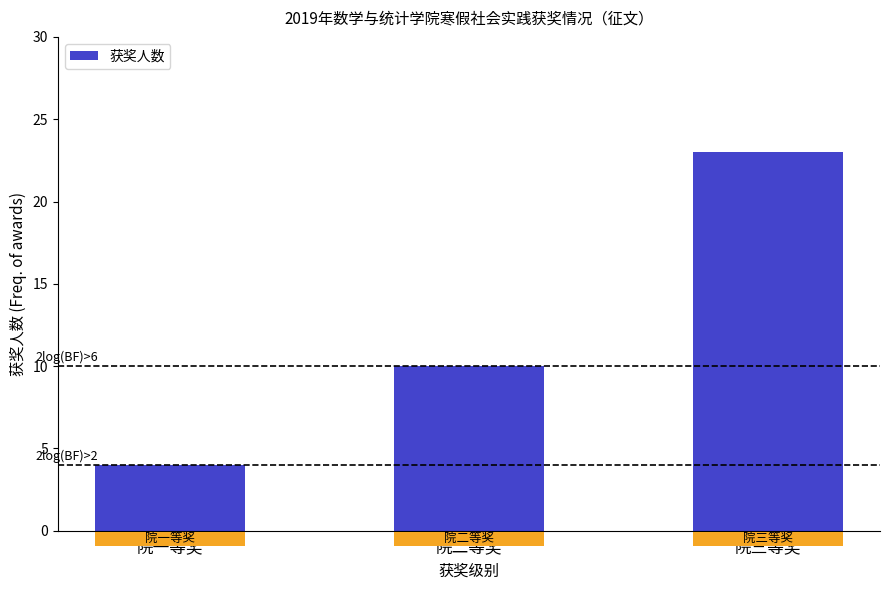

Reading left to right, transcribe all the data shown in this chart.

4	10	23